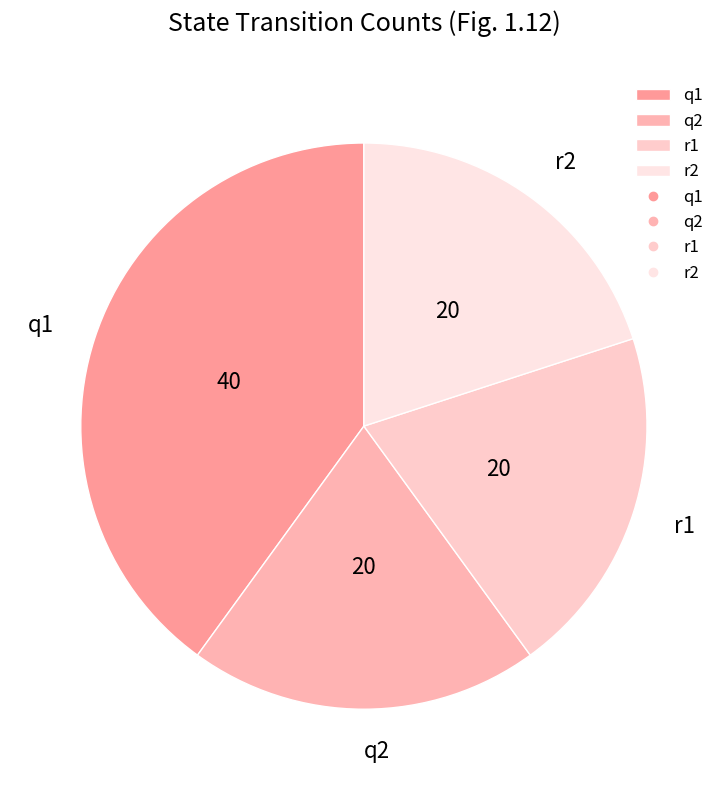

True or false: r2 accounts for 7% of the total.

False